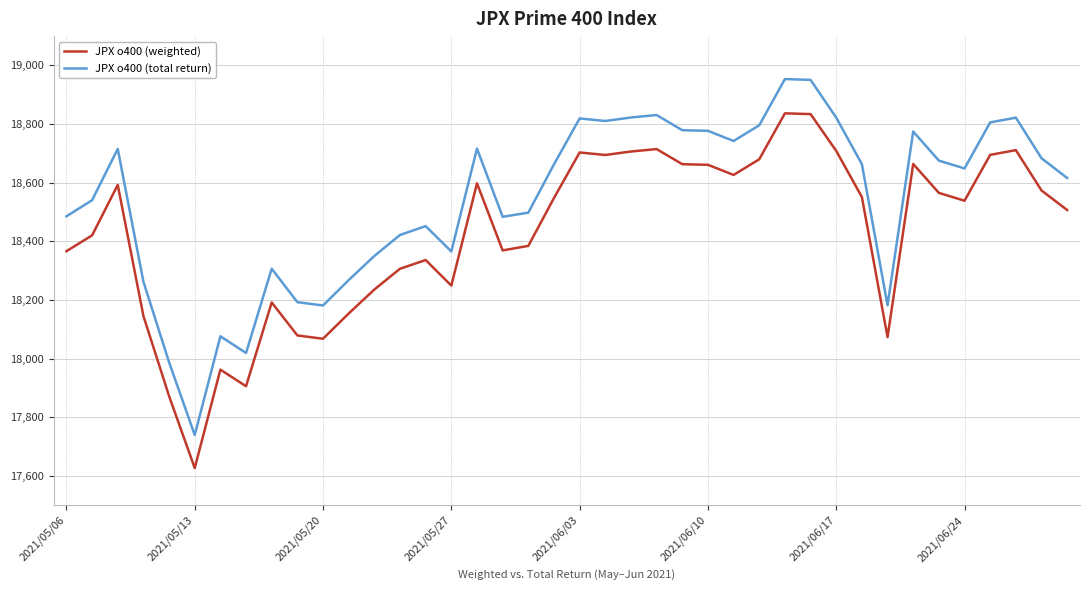

True or false: JPX o400 (total return) and JPX o400 (weighted) cross at least once.

False